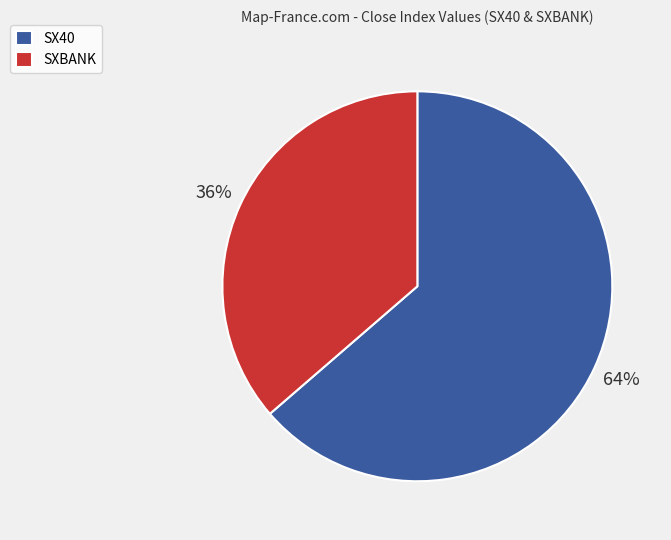

Combined, do SXBANK and SX40 account for over 50%?

Yes